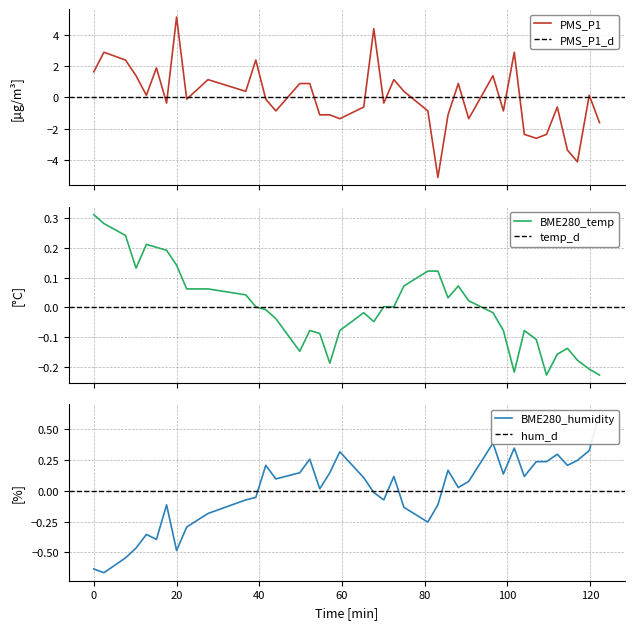

What is the highest value of the PMS_P1 series?

5.1